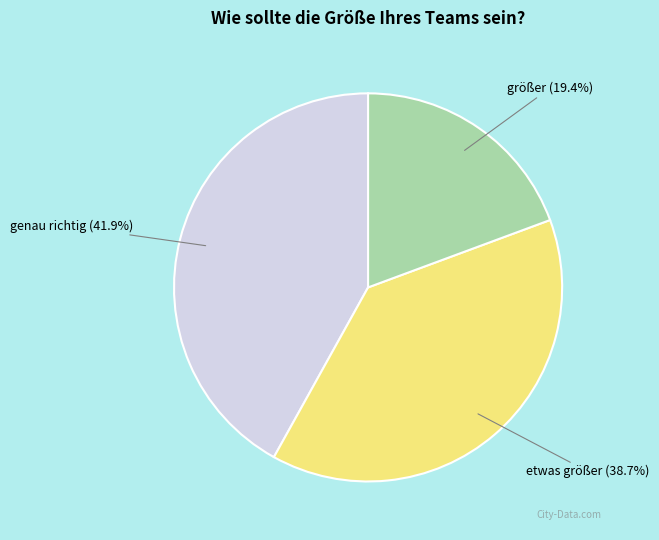

The etwas größer slice represents 39% of the pie. True or false?

True